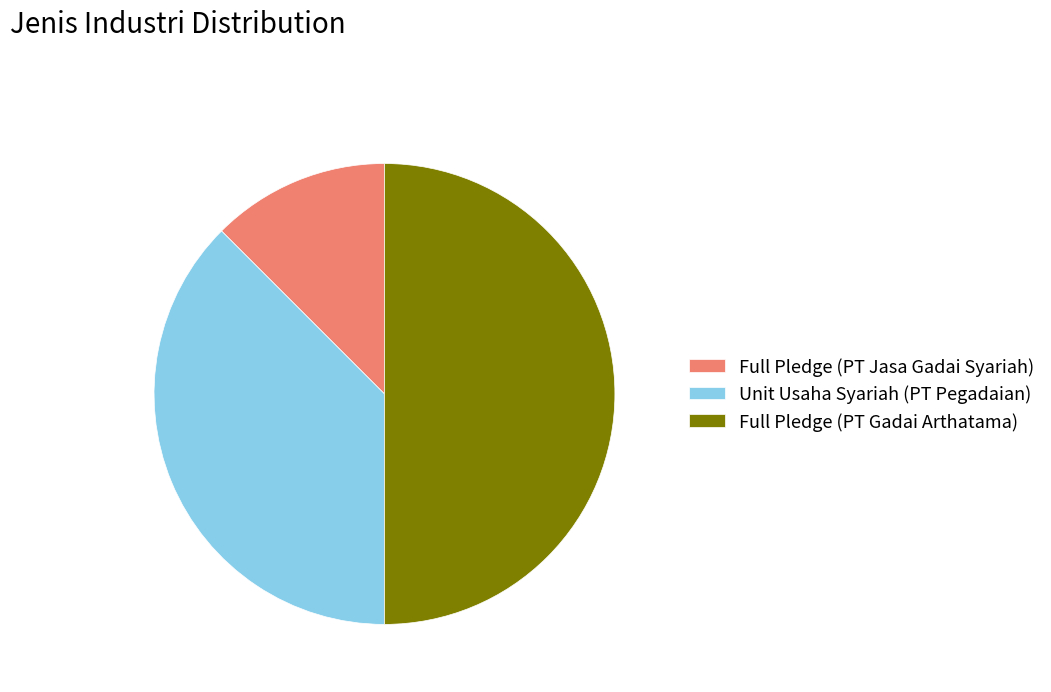

The Full Pledge (PT Gadai Arthatama) slice represents 50% of the pie. True or false?

True